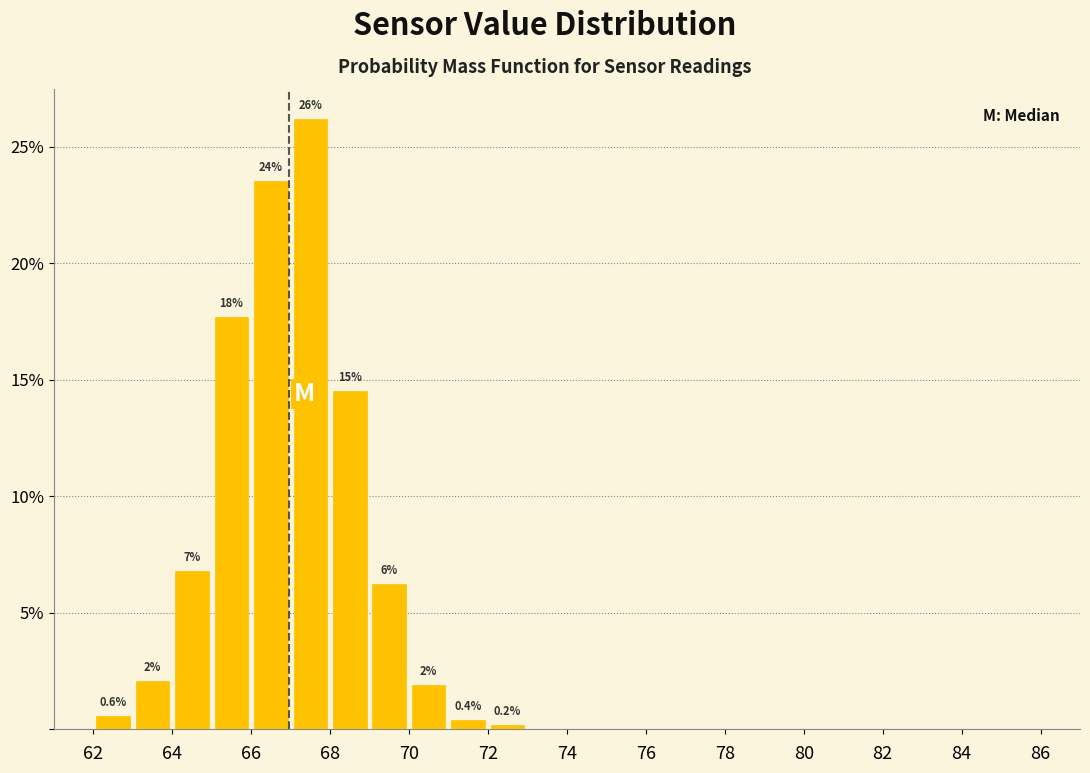

Which range on the x-axis has the tallest bar?

67 to 68